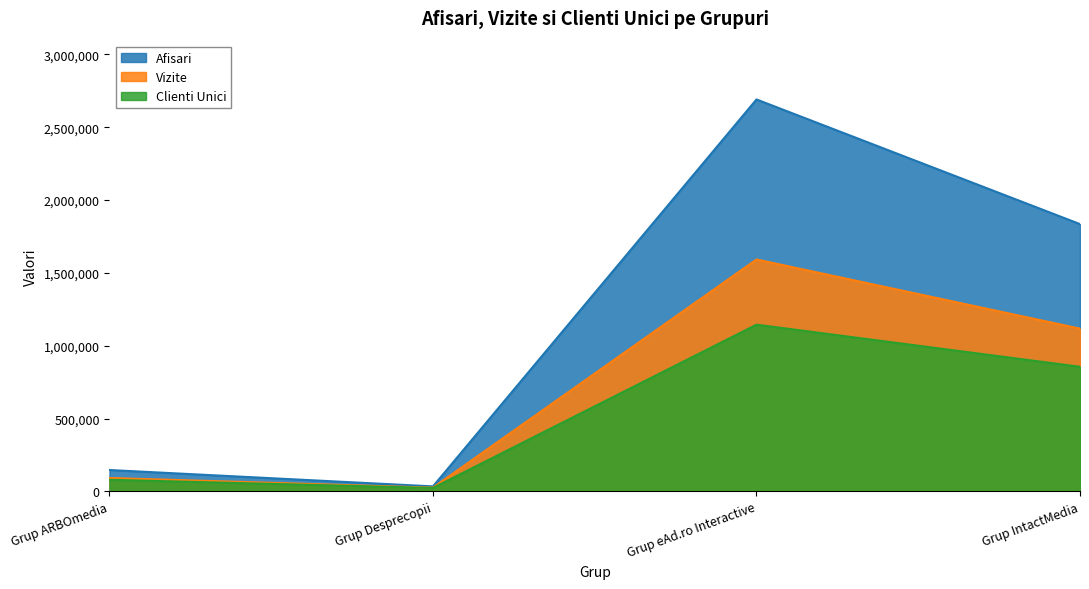

What is the greatest value displayed?

2690324